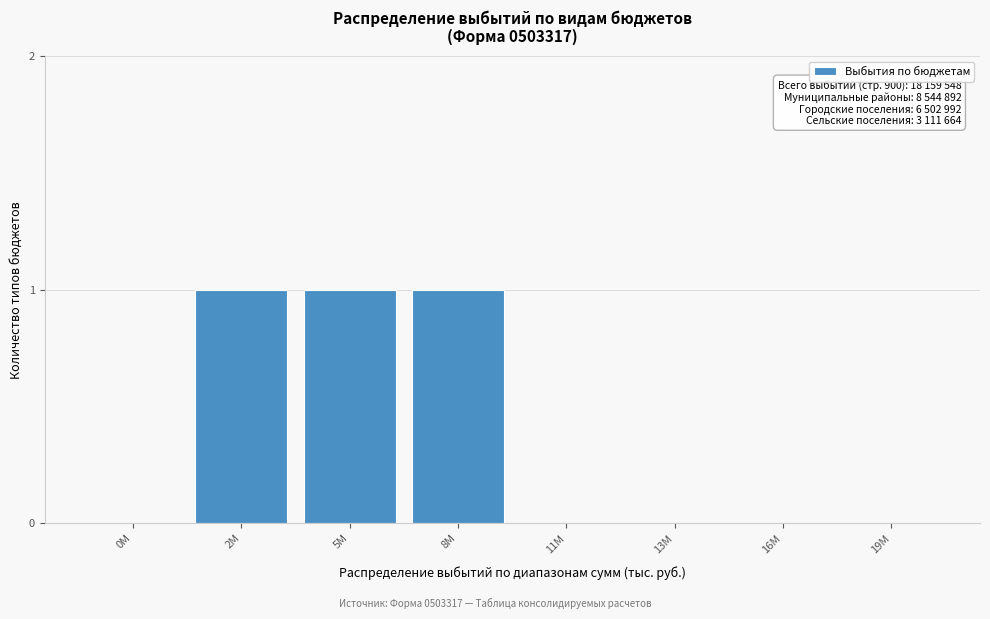

Reading left to right, what are all the values shown in this chart?

0M=0	2M=1	5M=1	8M=1	11M=0	13M=0	16M=0	19M=0